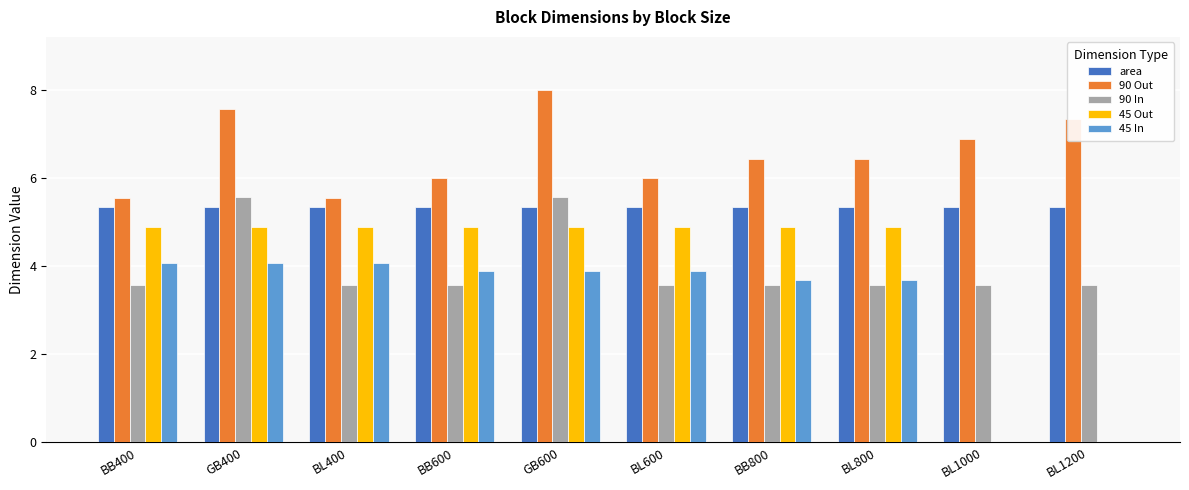

True or false: 45 In has a value of 4.1 at BB400.

True